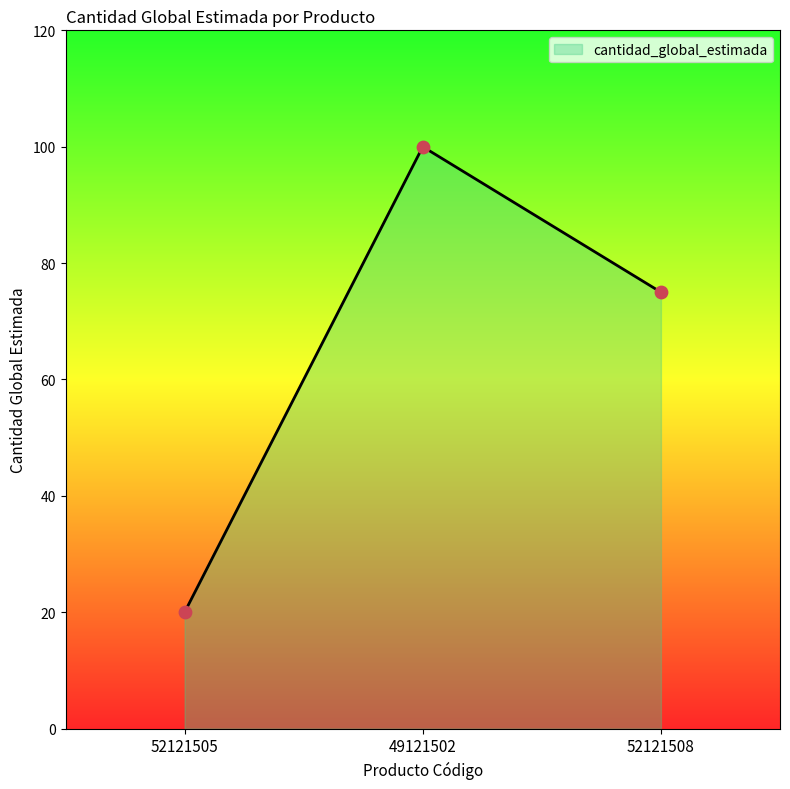

Approximately how many times larger is the value at 52121505 compared to 49121502?

0.2